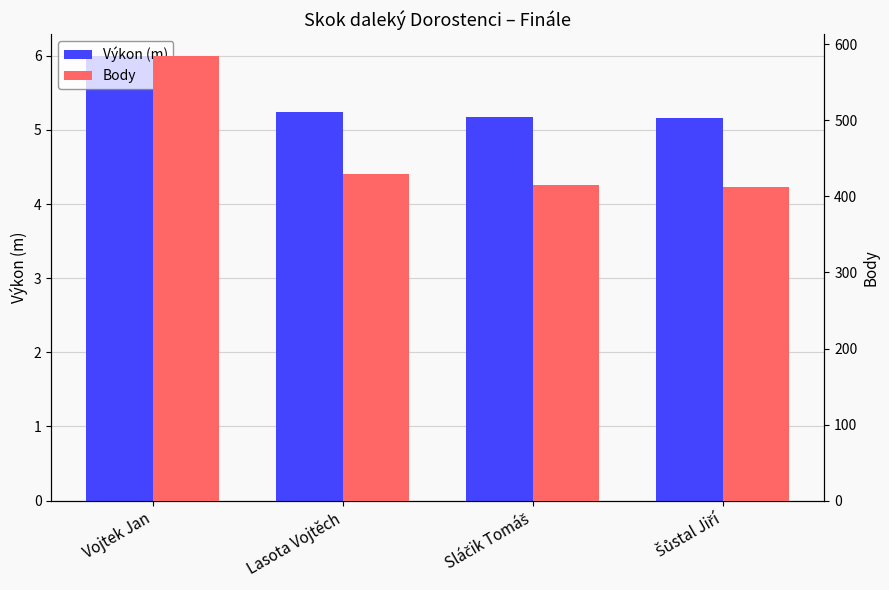

Between Vojtek Jan and Lasota Vojtěch, which series saw the biggest shift?

Body